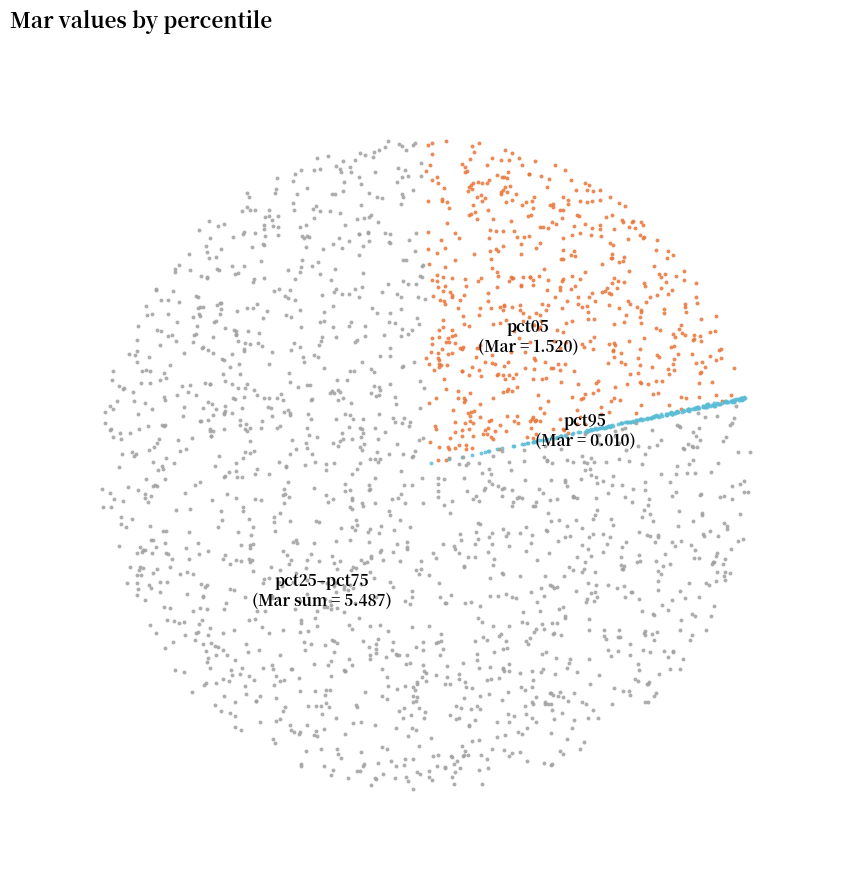

To the nearest percent, what portion does pct25 represent?

9%